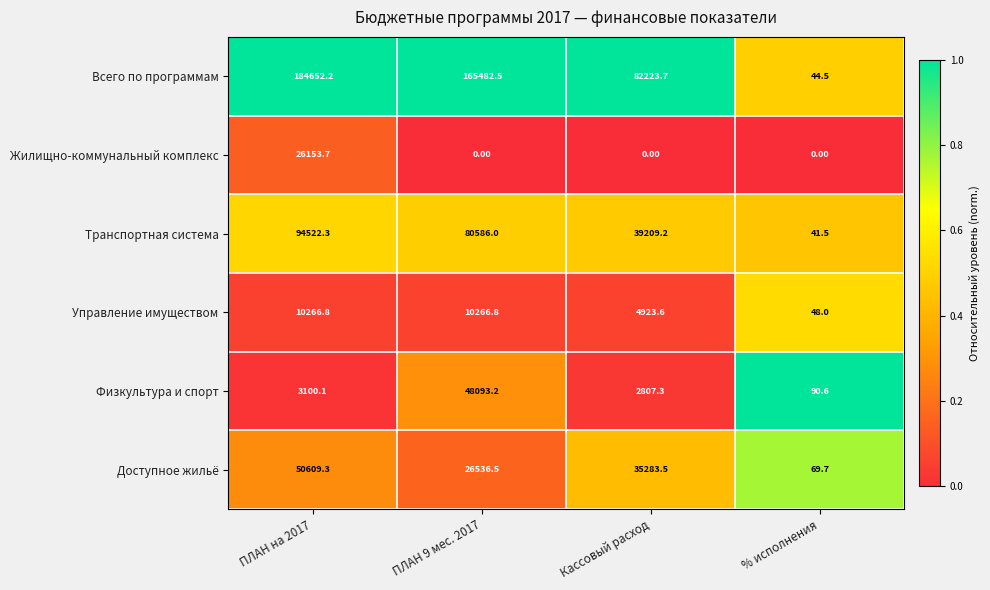

Between ПЛАН 9 мес. 2017 and Кассовый расход, which series saw the biggest shift?

Всего по программам